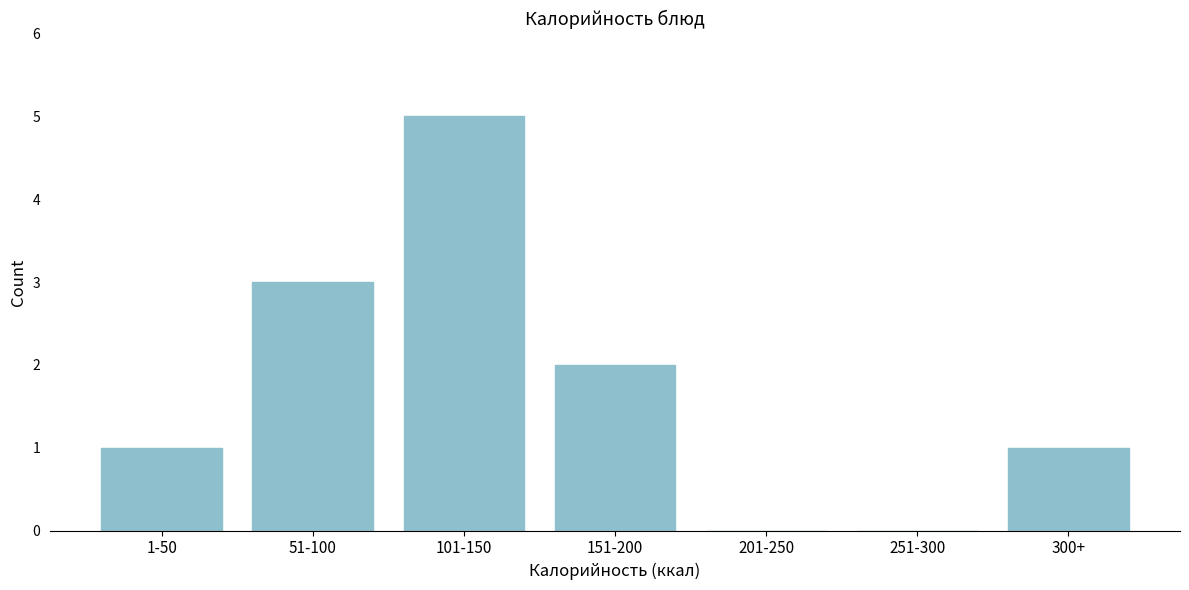

Reading left to right, transcribe all the data shown in this chart.

1-50=1	51-100=3	101-150=5	151-200=2	201-250=0	251-300=0	300+=1